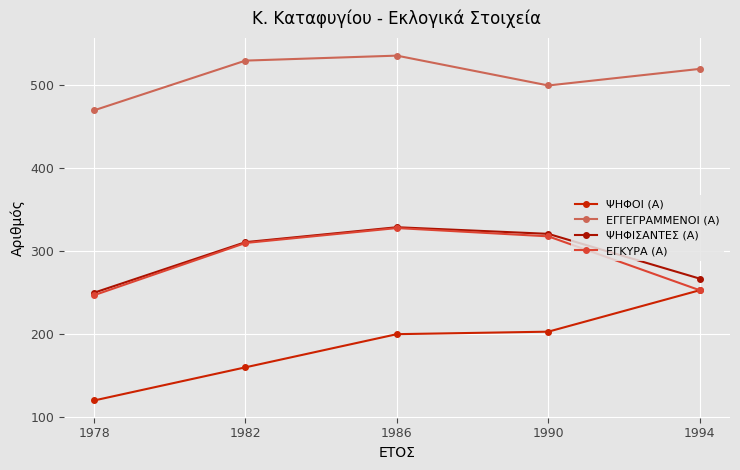

List the series in order of their peak value, lowest first.

ΨΗΦΟΙ (Α), ΕΓΚΥΡΑ (Α), ΨΗΦΙΣΑΝΤΕΣ (Α), ΕΓΓΕΓΡΑΜΜΕΝΟΙ (Α)